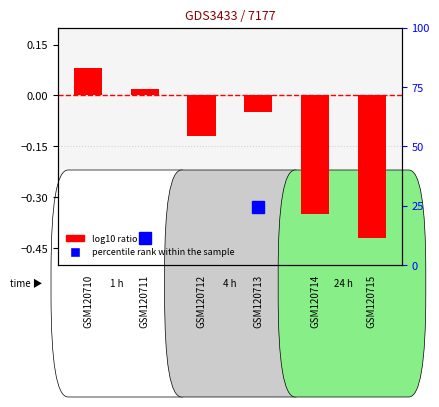

What is the value of the 5th bar from the left?

-0.3